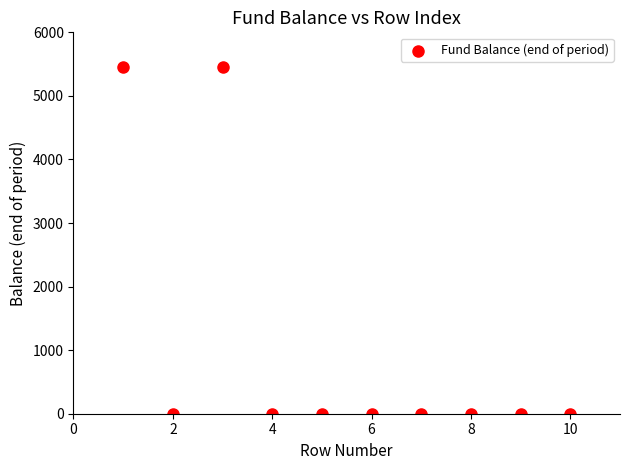

What is the range of X values (max minus min)?

9.0